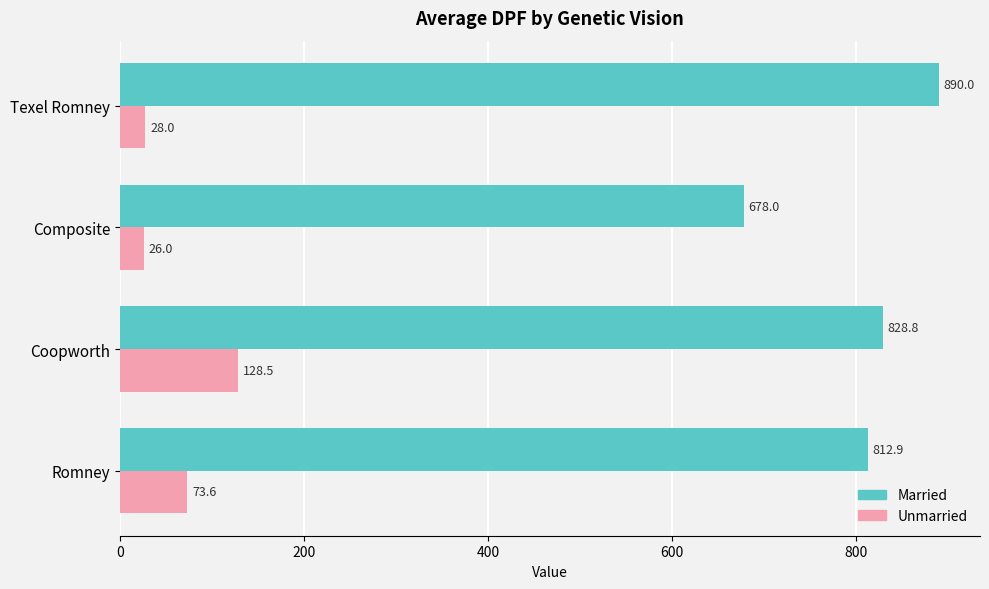

Rank the series by their maximum value, from highest to lowest.

Married, Unmarried